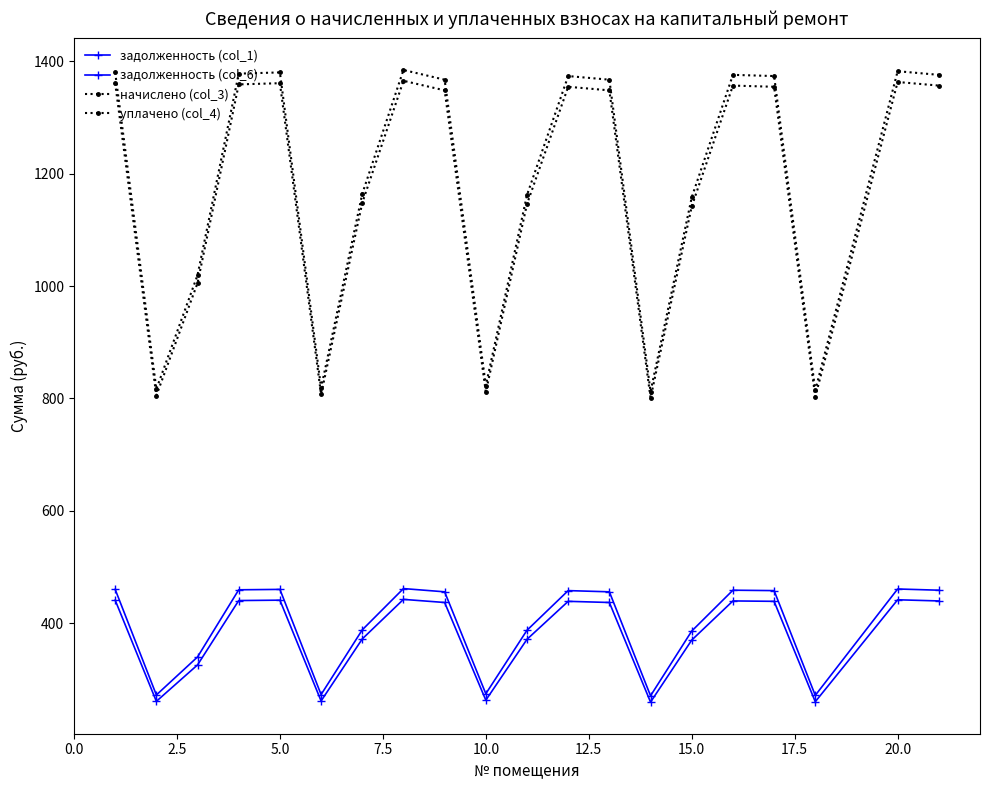

How many series are shown in this chart?

4